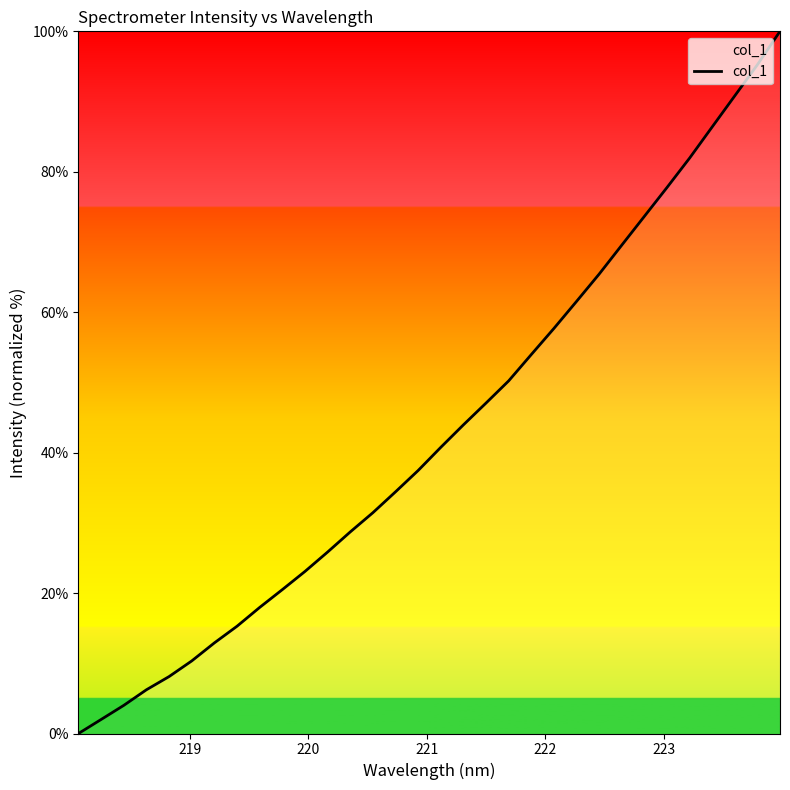

What is the sum of all values?

1374.3